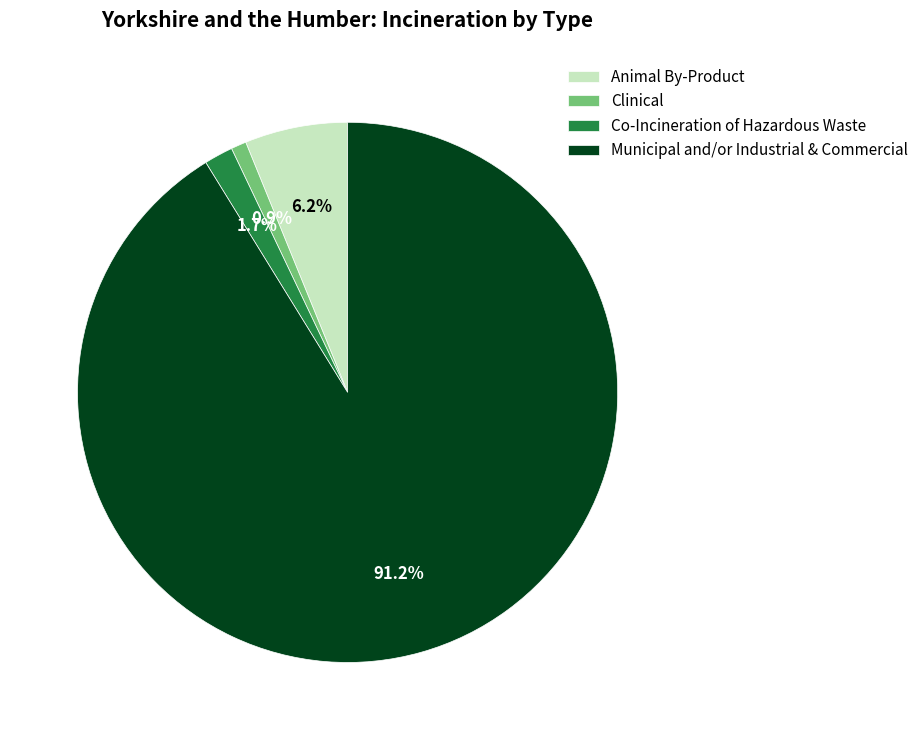

To the nearest percent, what percentage of the pie is Municipal and/or Industrial & Commercial?

91%